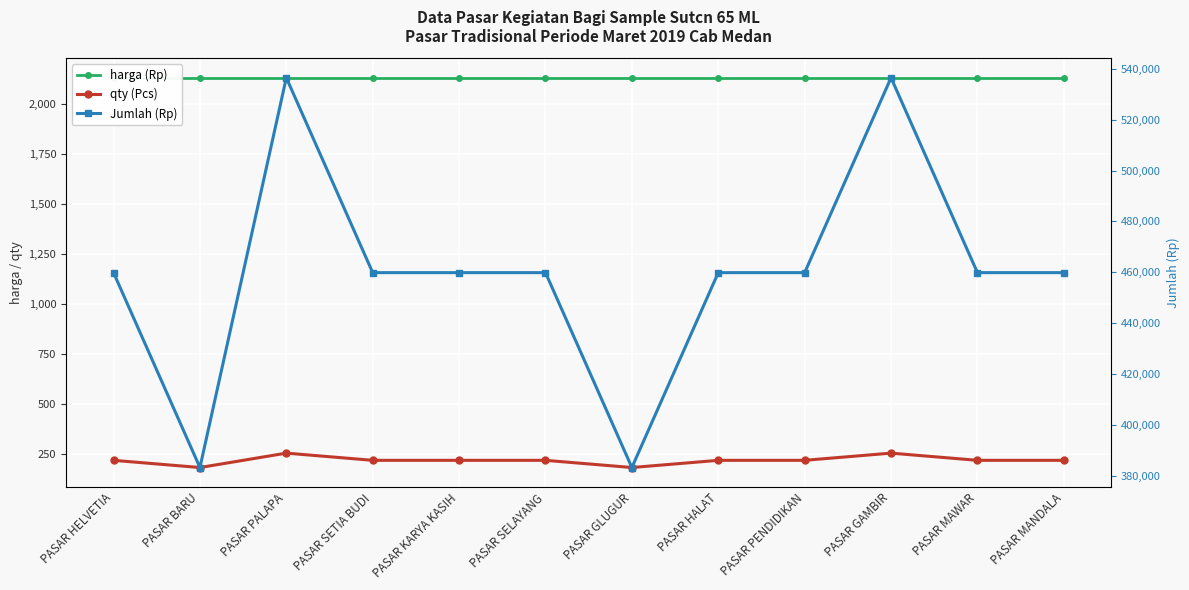

Which category has the lowest value in the qty (Pcs) series?

PASAR BARU